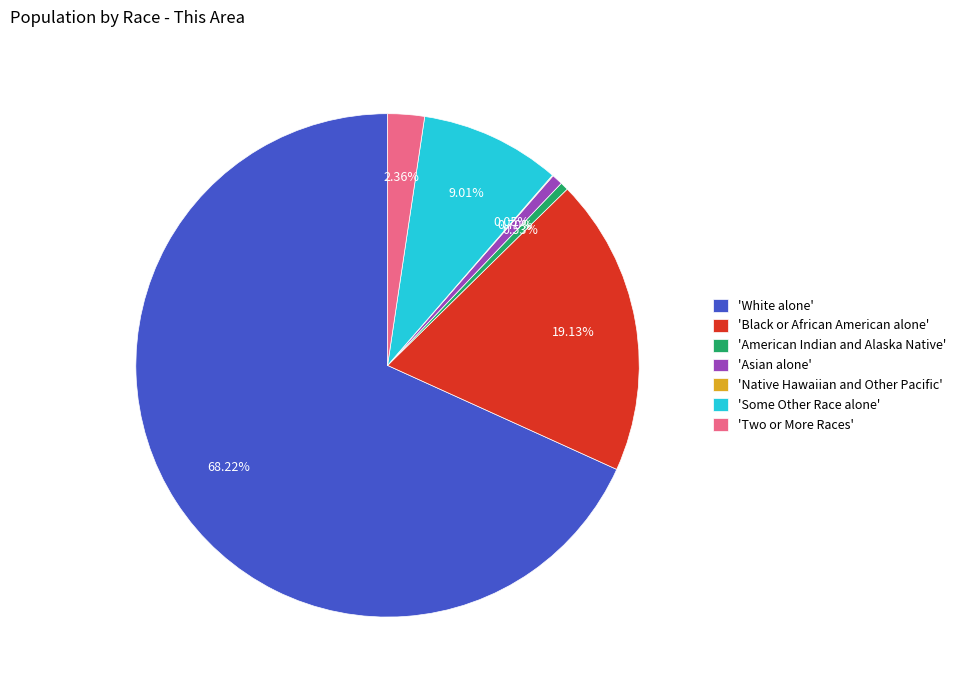

Between 'White alone' and 'Two or More Races', which is larger?

'White alone'